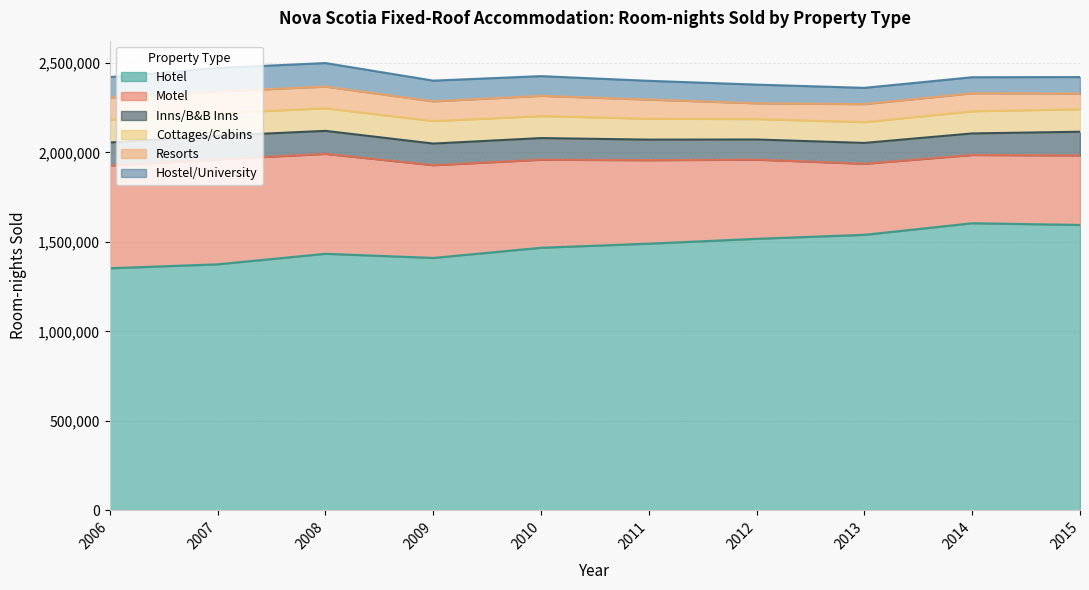

The Cottages/Cabins series shows 217697 at 2010. True or false?

False